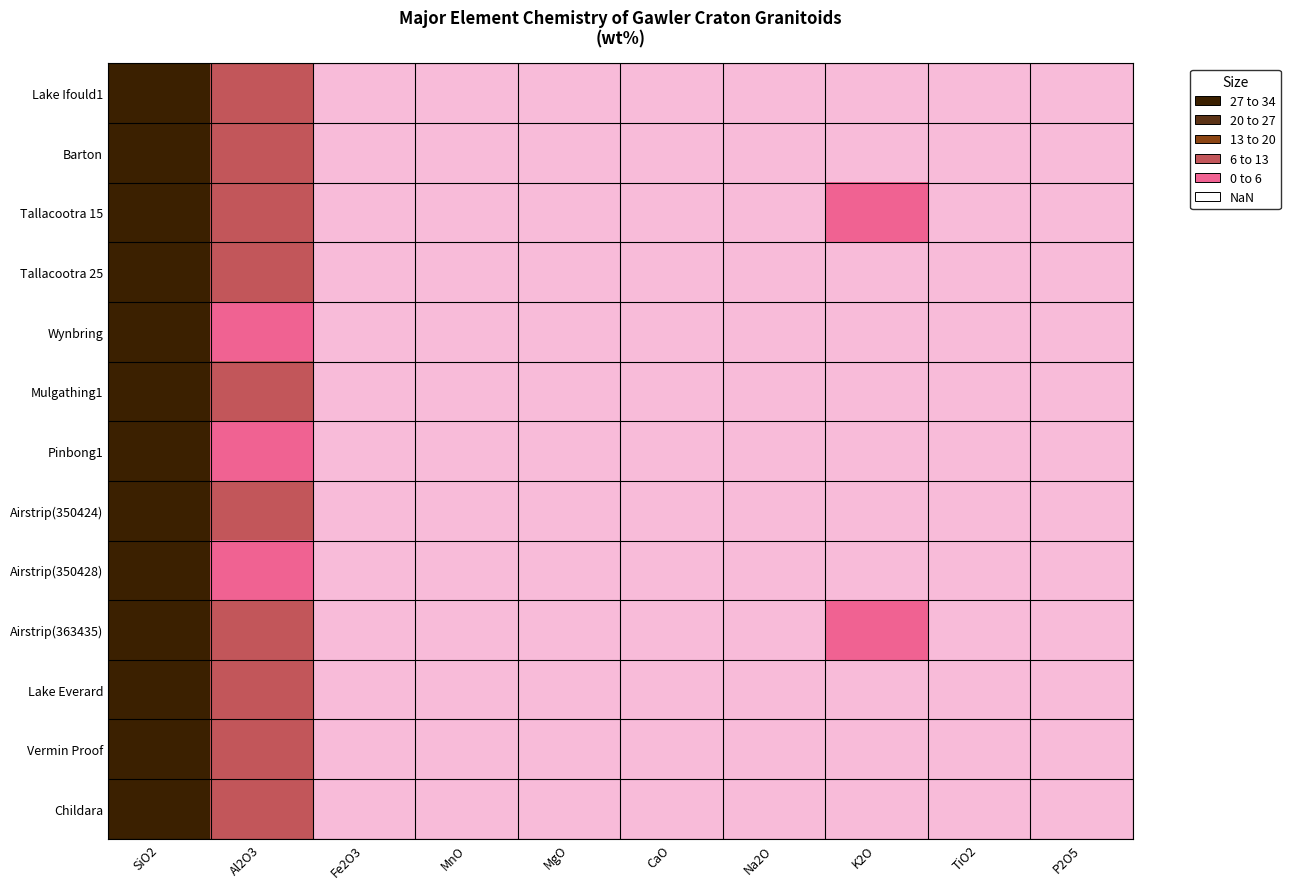

How many data points does each series have?

10